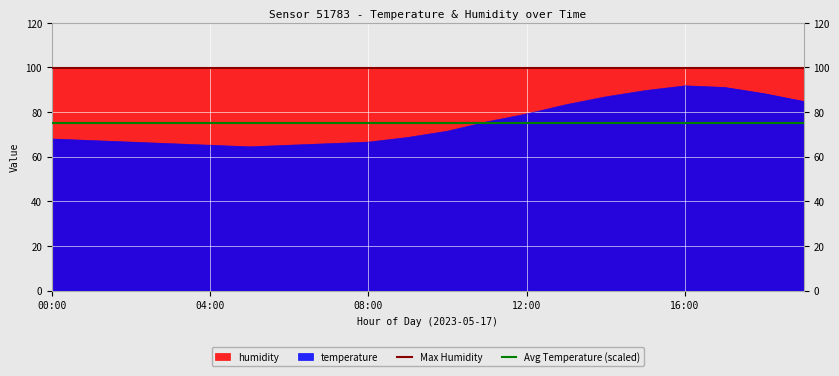

True or false: temperature has a value of 66.5 at 08:00.

True